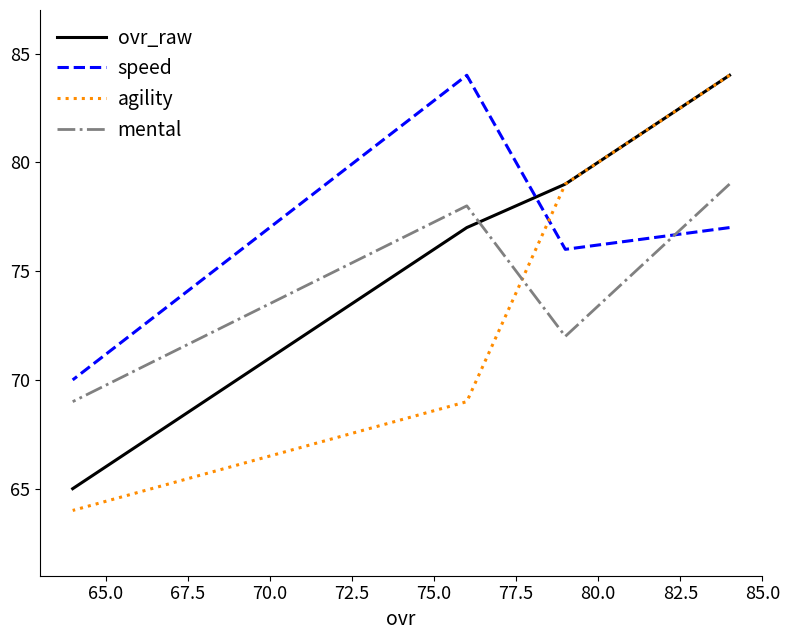

How many times do mental and speed cross each other?

1